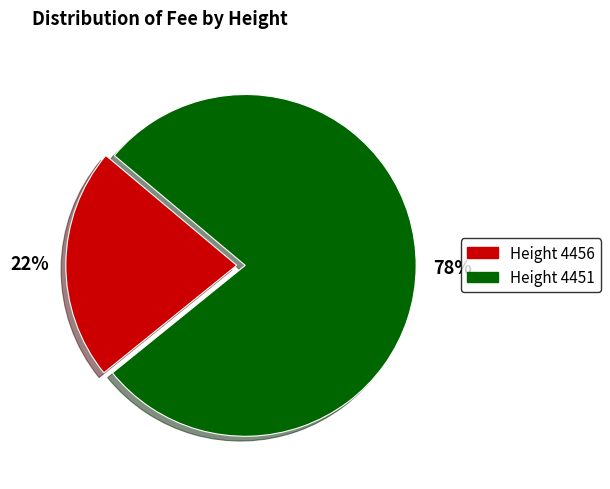

To the nearest percent, what percentage of the pie is 22%?

22%